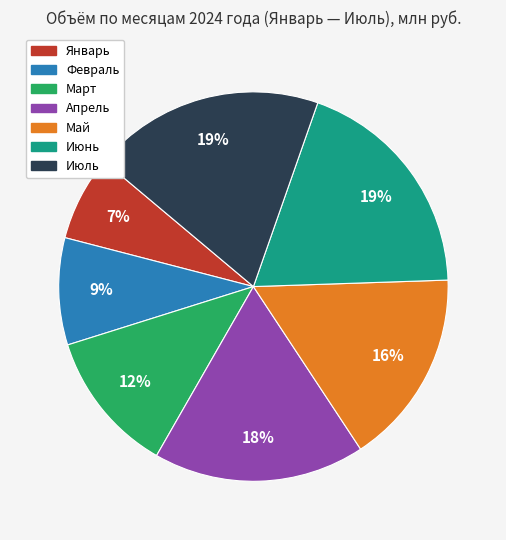

Does Январь account for over 50% of the chart?

No